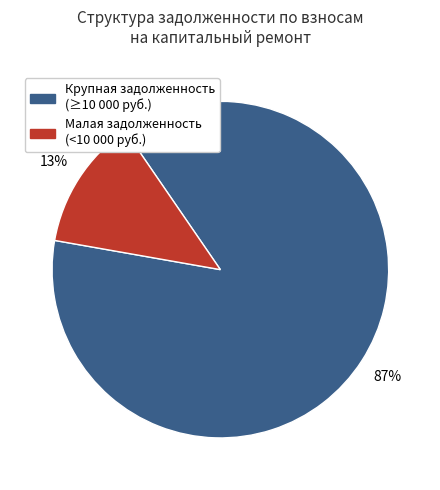

Does any single category account for the majority?

Yes